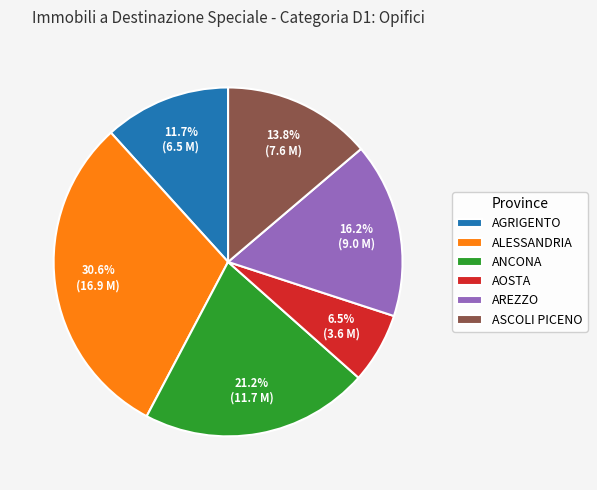

Which has a higher value, AREZZO or AGRIGENTO?

AREZZO